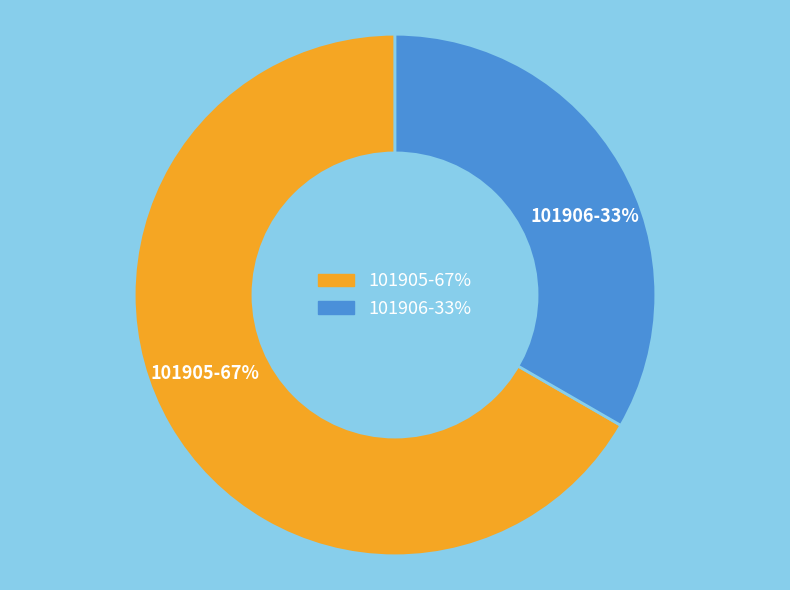

How many segments does this pie chart have?

2